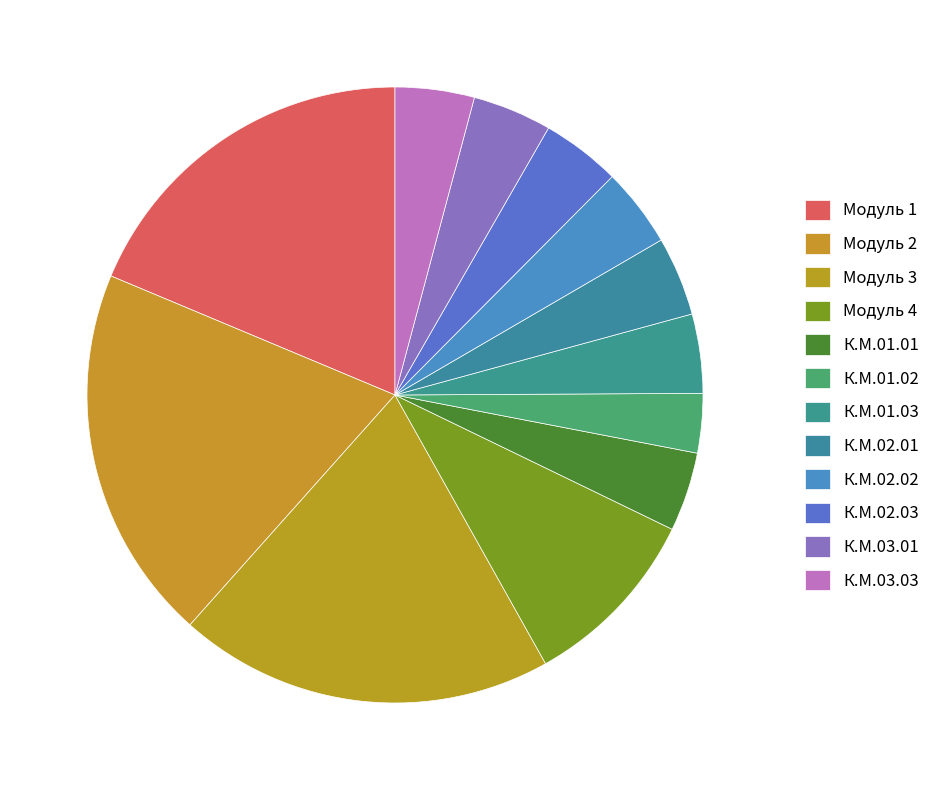

Rank the categories by value from highest to lowest.

Модуль 2, Модуль 3, Модуль 1, Модуль 4, К.М.01.01, К.М.01.03, К.М.02.01, К.М.02.02, К.М.02.03, К.М.03.01, К.М.03.03, К.М.01.02